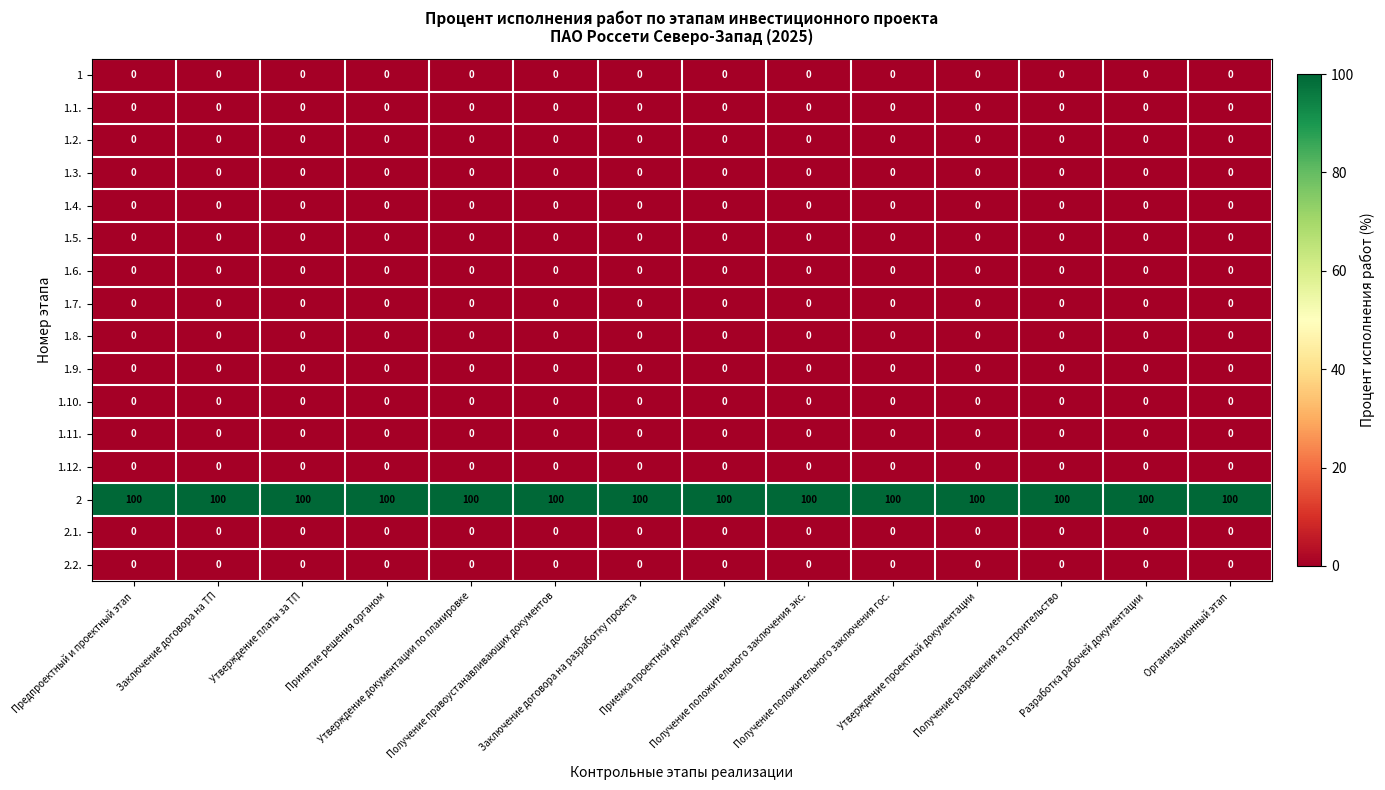

At how many categories does at least one series exceed 21?

14